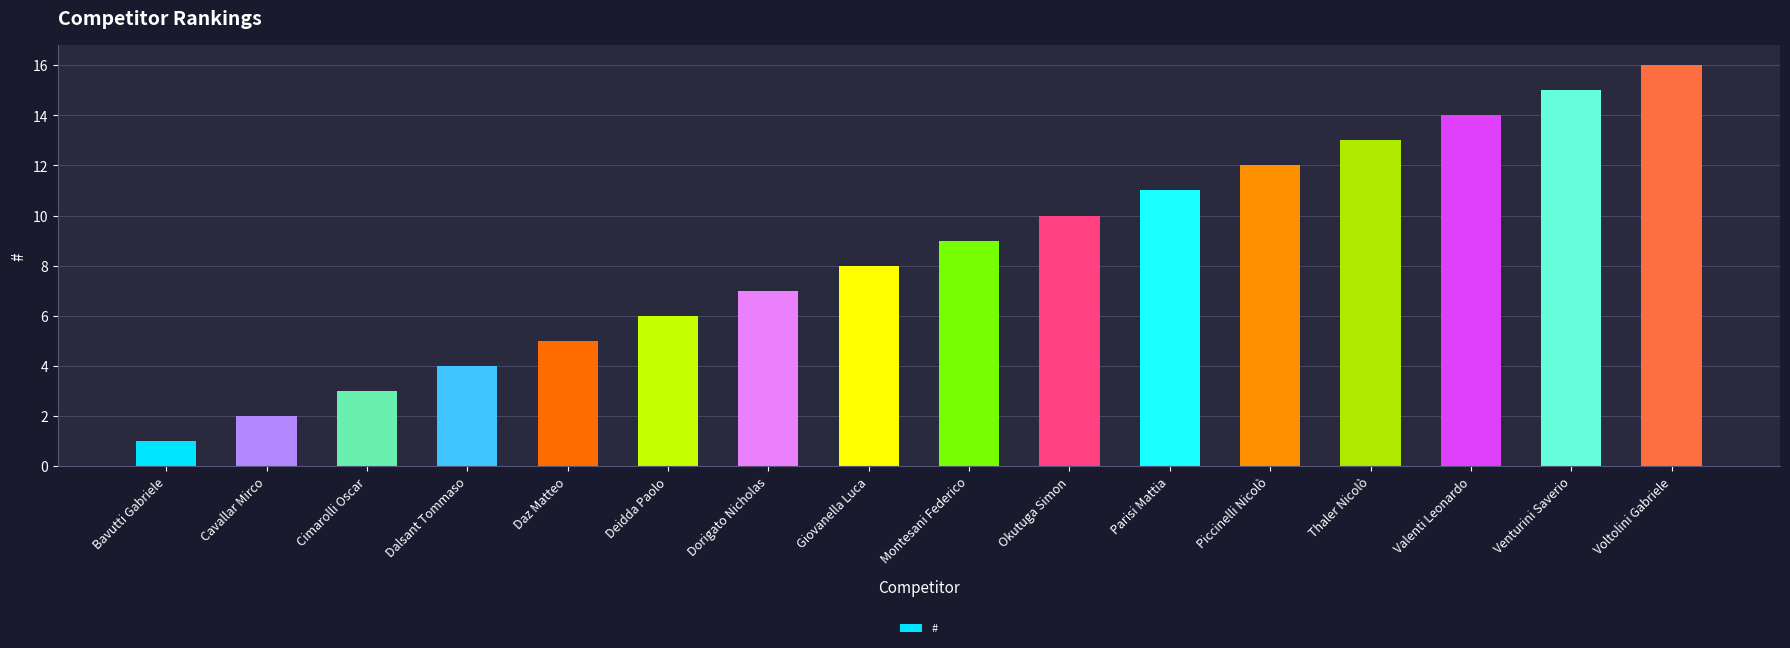

True or false: the data shows 3 at Dorigato Nicholas.

False